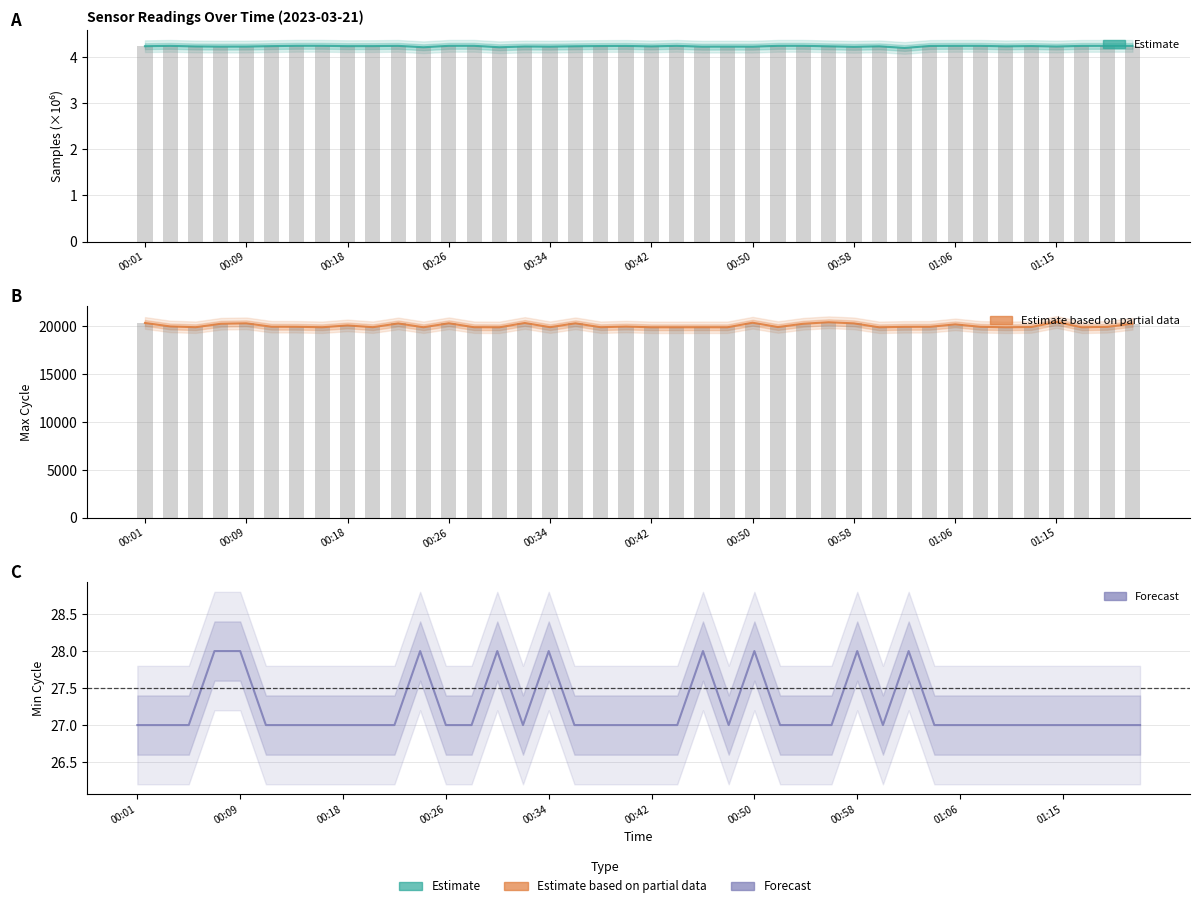

How many groups of bars are there?

40